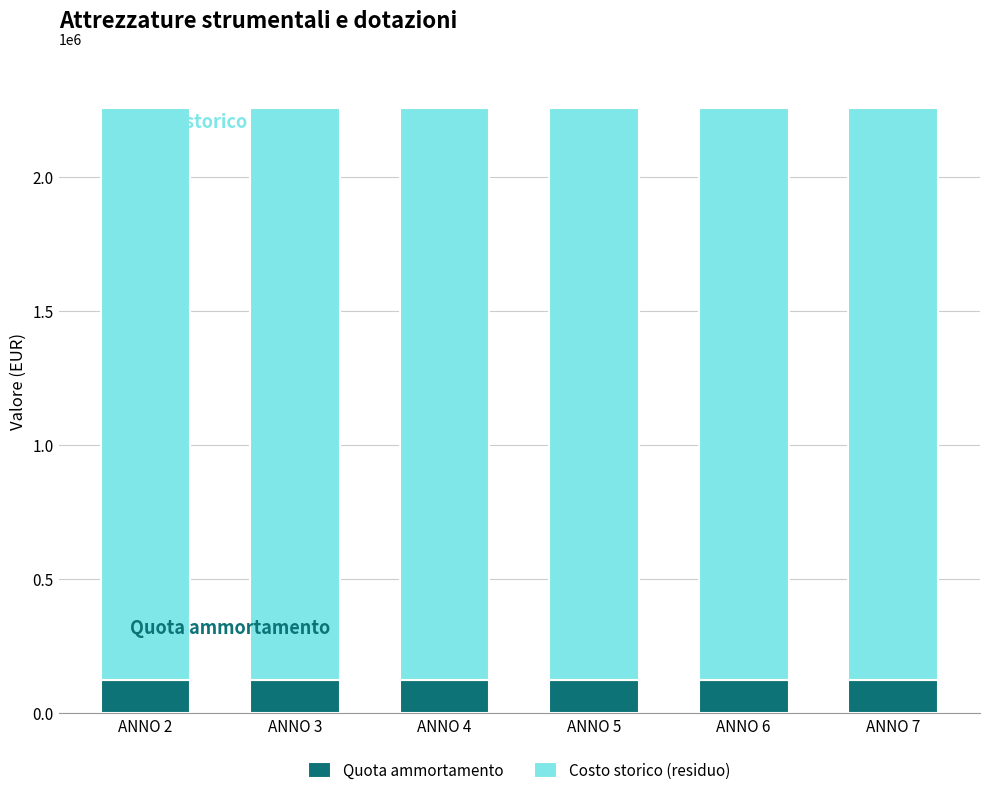

How many bars are there in total?

6